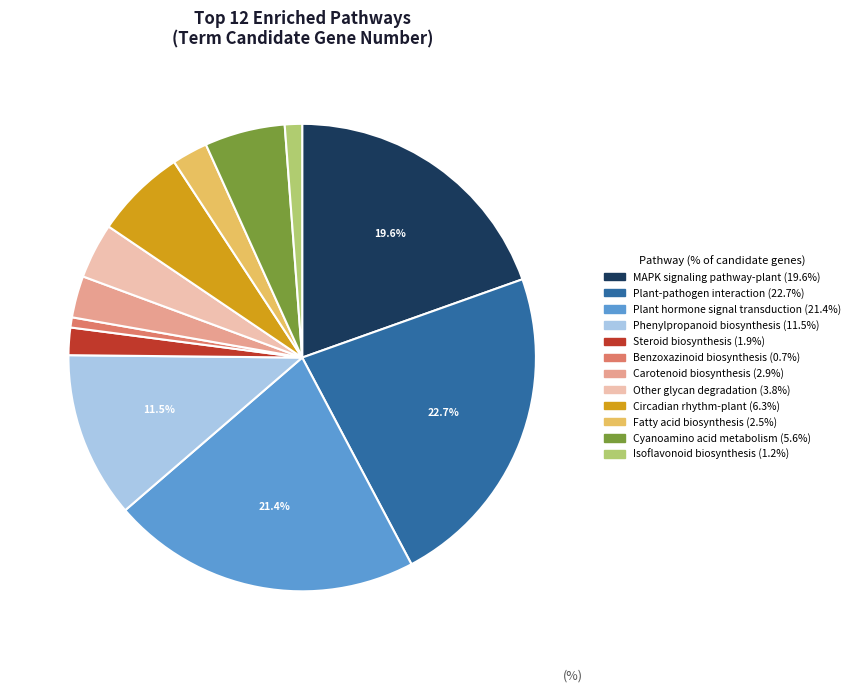

Does Steroid biosynthesis account for over 50% of the chart?

No